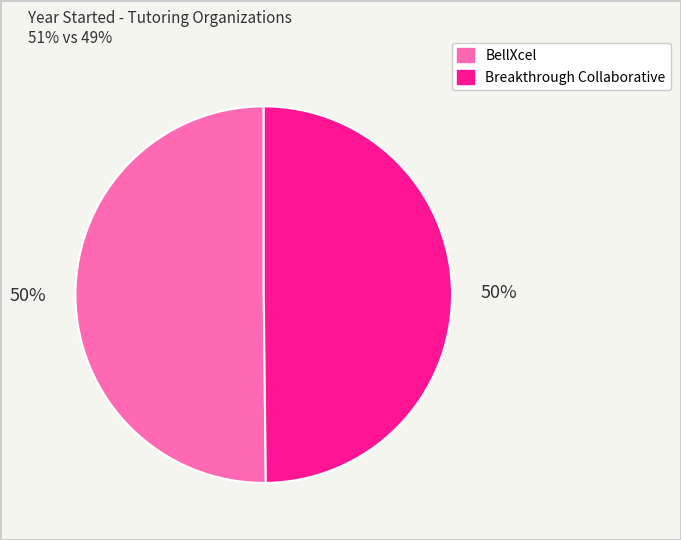

What is the ratio of the value at Breakthrough Collaborative to the value at BellXcel?

1.0